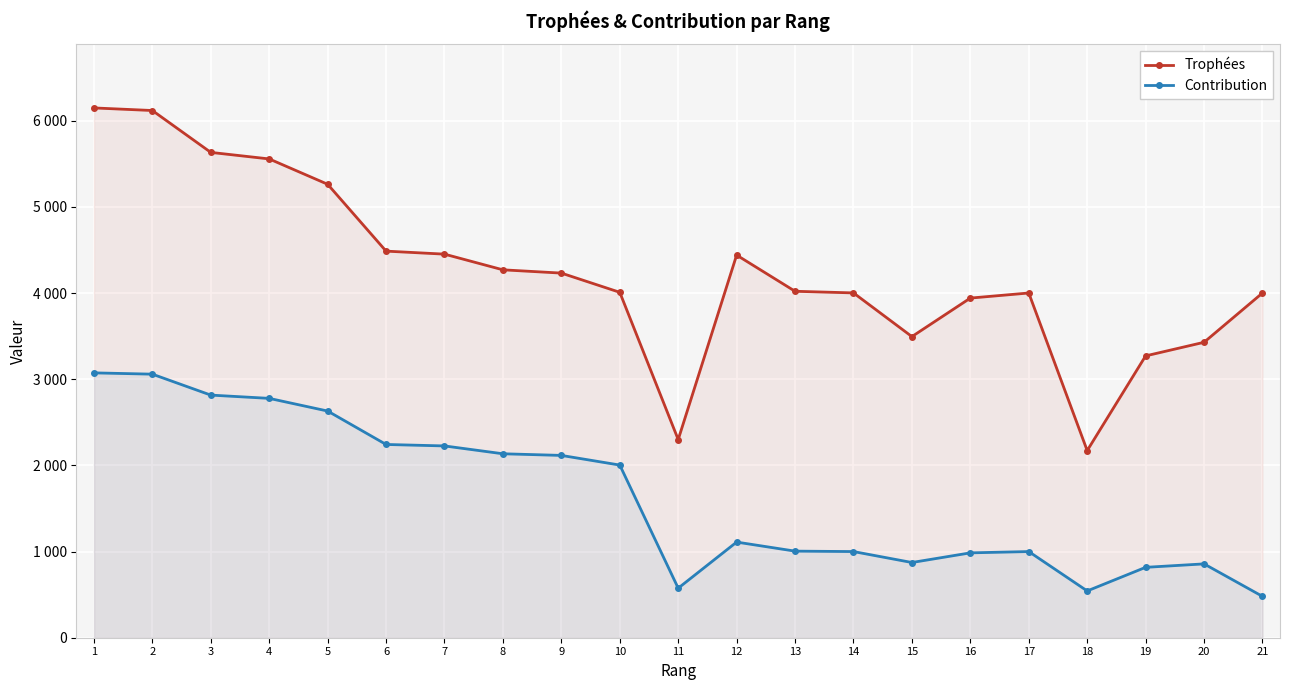

List the series in order of their overall mean, highest first.

Trophées, Contribution